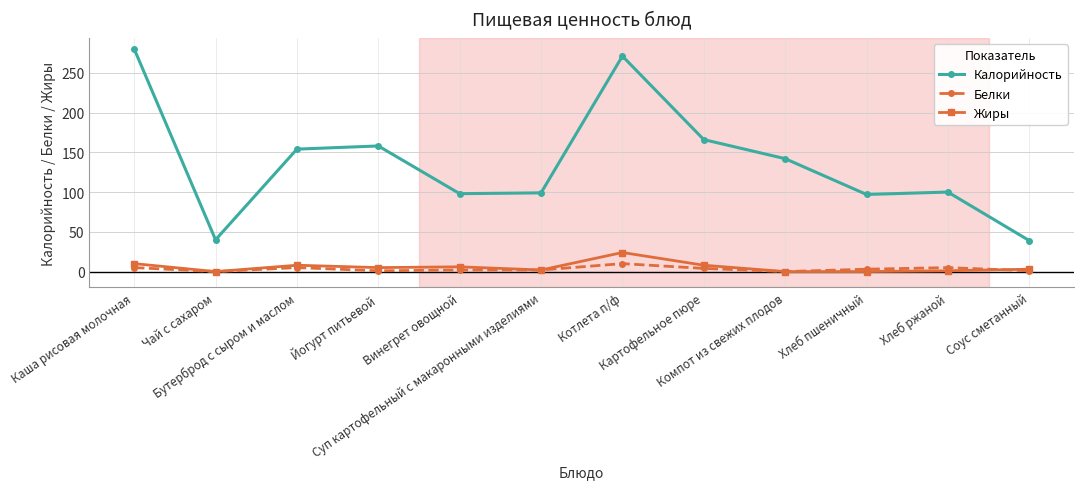

Which series has the largest total across all categories?

Калорийность